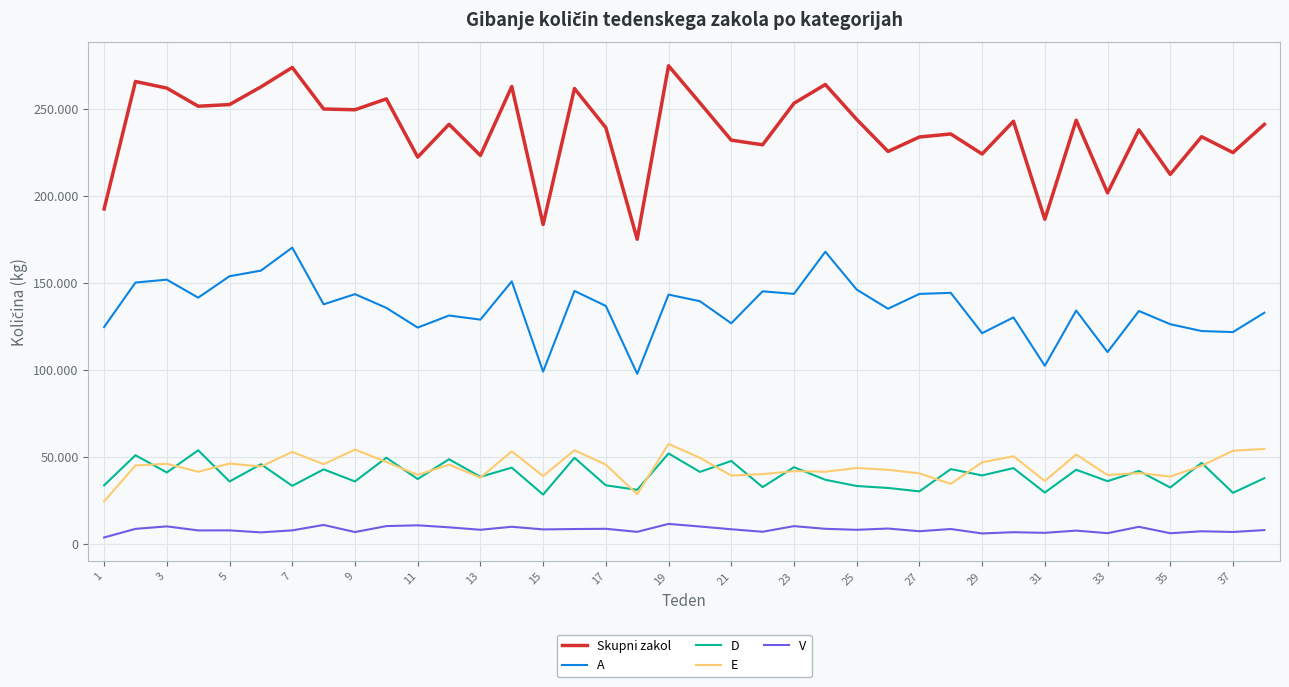

What are all the series names shown in the legend?

Skupni zakol, A, D, E, V